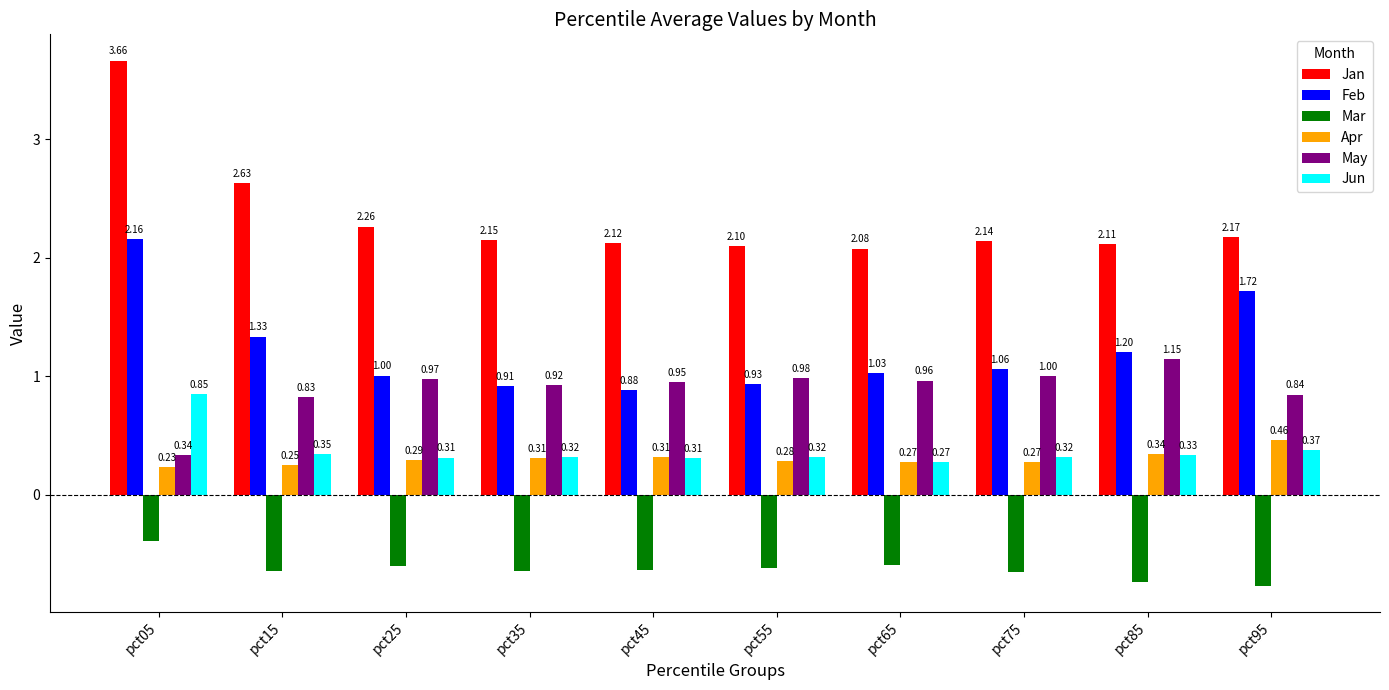

What is the average value of the Feb series?

1.2